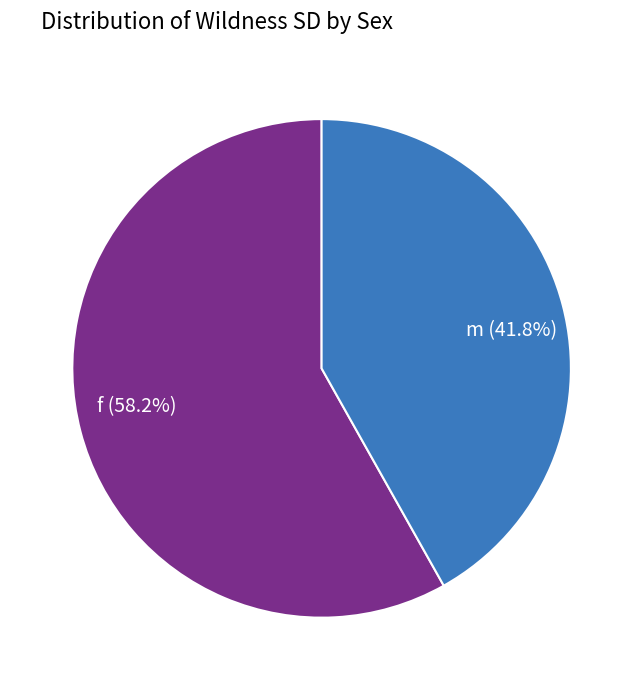

Is it true that m is 54% of the pie?

False